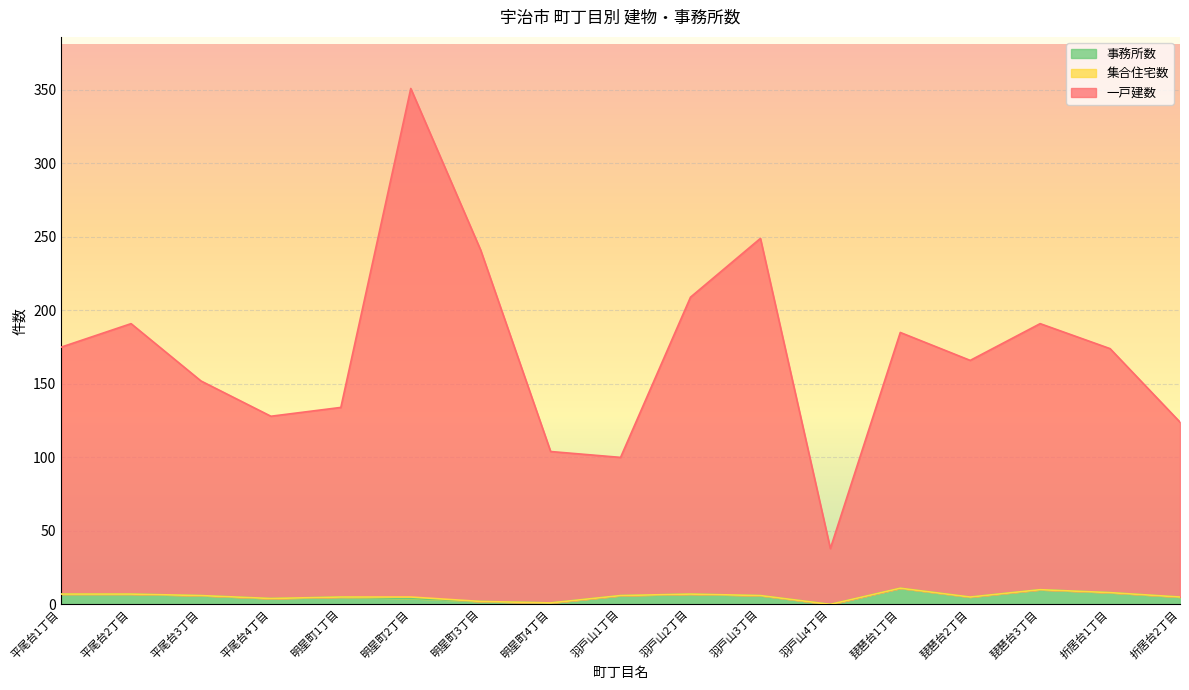

What is the difference between the 一戸建数 values at 平尾台4丁目 and 平尾台1丁目?

47